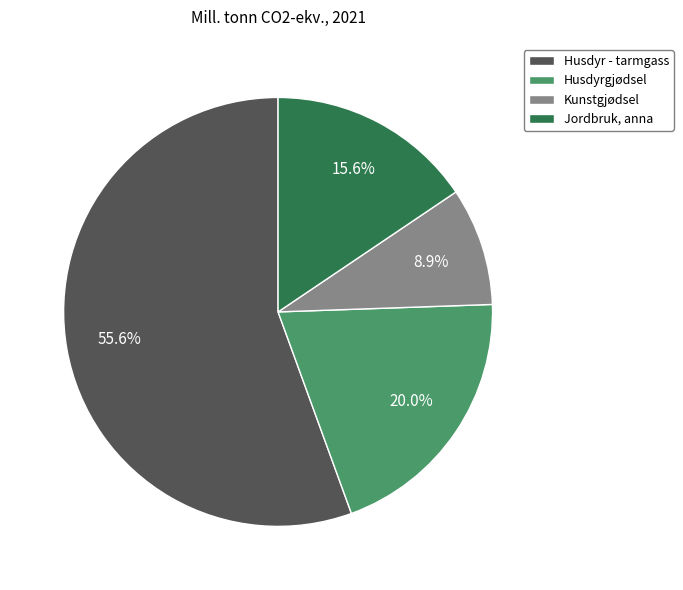

To the nearest percent, what is the difference between the largest and smallest slice percentages?

47%